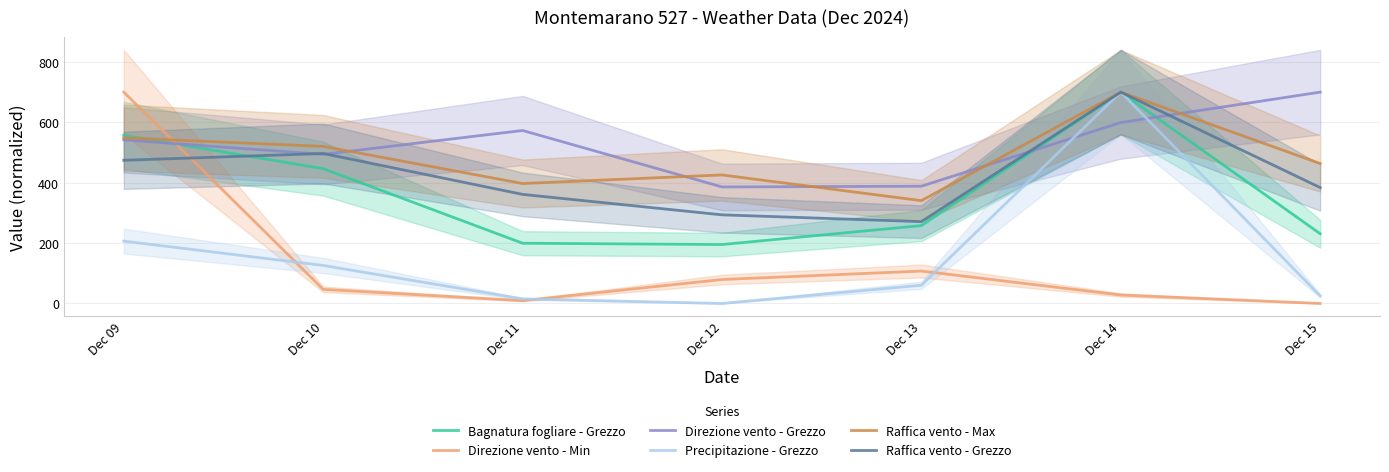

Is it true that Bagnatura fogliare - Grezzo equals 258.0 at Dec 13?

True